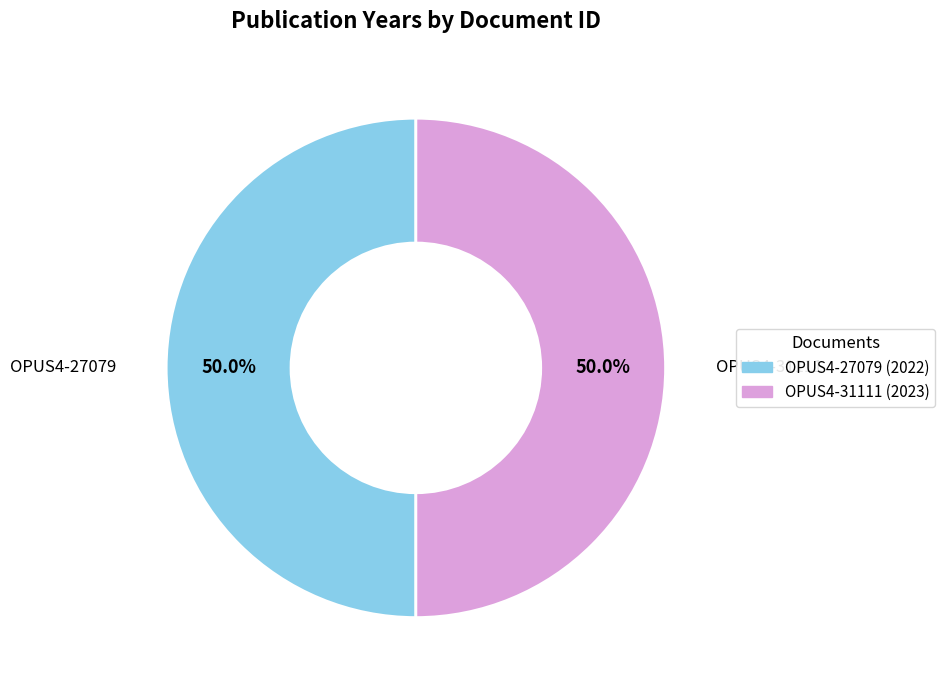

Count the number of slices in the pie.

2